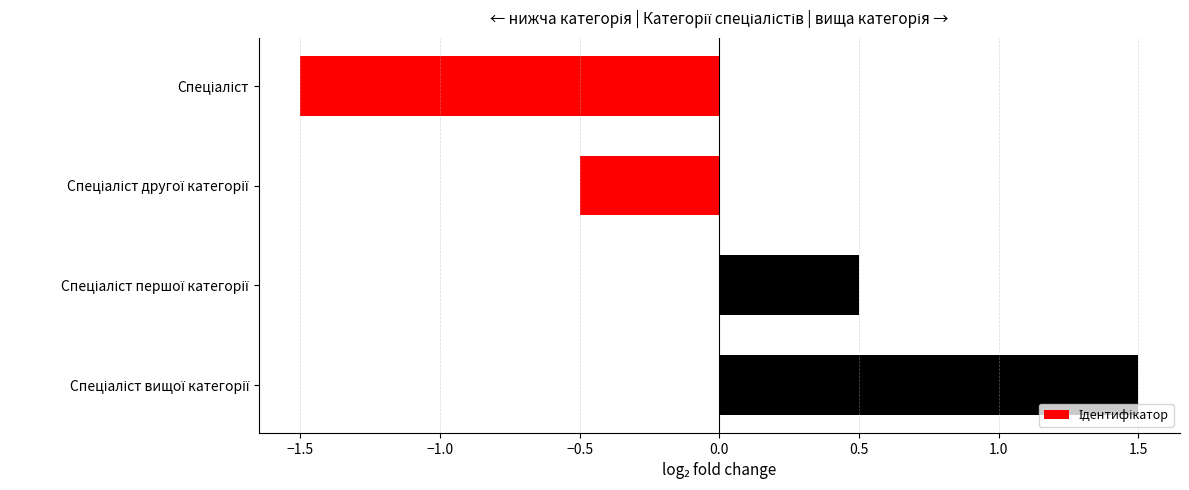

What is the difference between the maximum and minimum values?

3.0